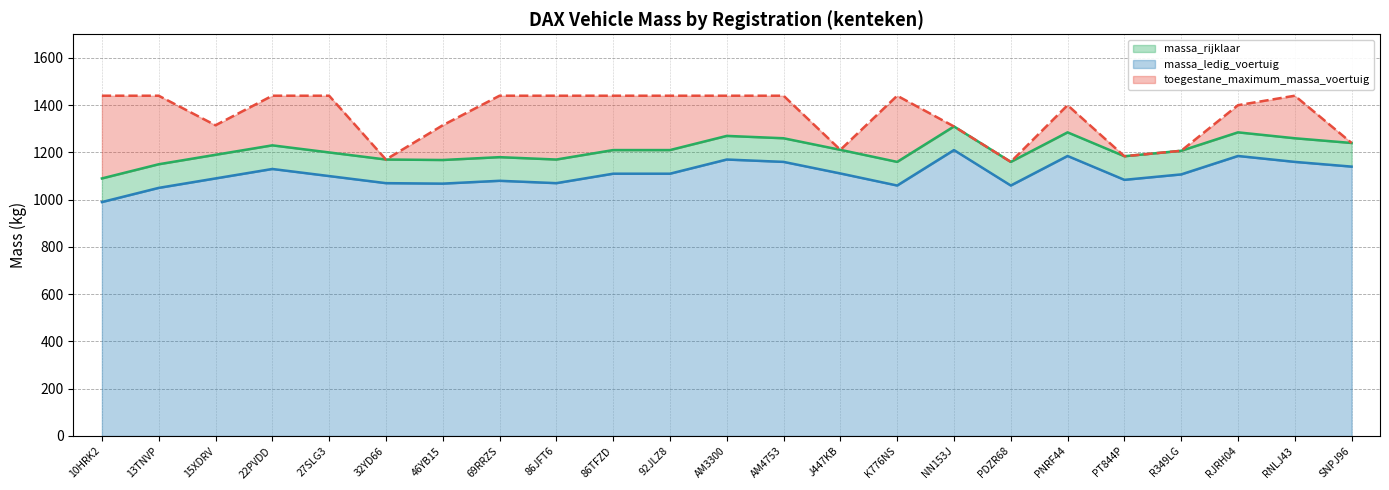

What is the difference between the maximum and minimum values in the massa_rijklaar series?

220